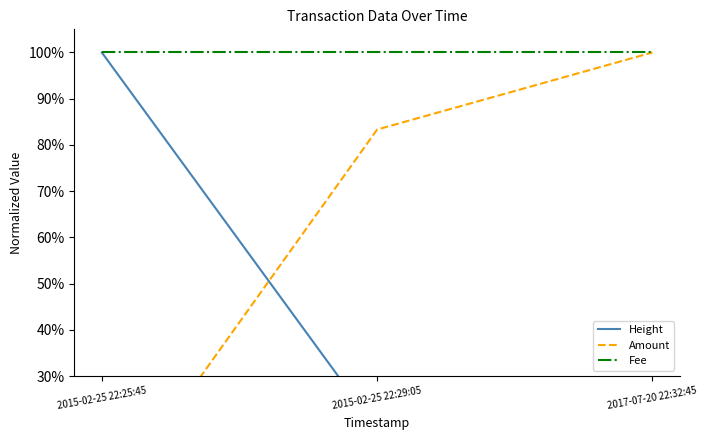

How many Amount values are between 0 and 1?

3